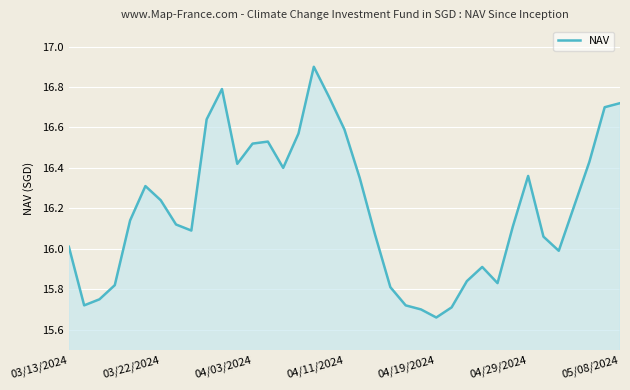

What is the maximum value shown in the chart?

16.9